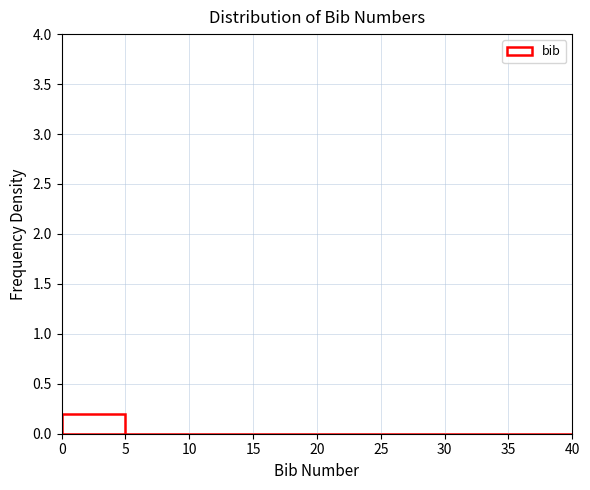

Reading left to right, transcribe this chart: for each bar, give the range it covers on the x-axis and its height. The values are not printed on the chart, so give them approximately, as read against the axis.

0 to 5: 0.2
5 to 10: 0
10 to 15: 0
15 to 20: 0
20 to 25: 0
25 to 30: 0
30 to 35: 0
35 to 40: 0